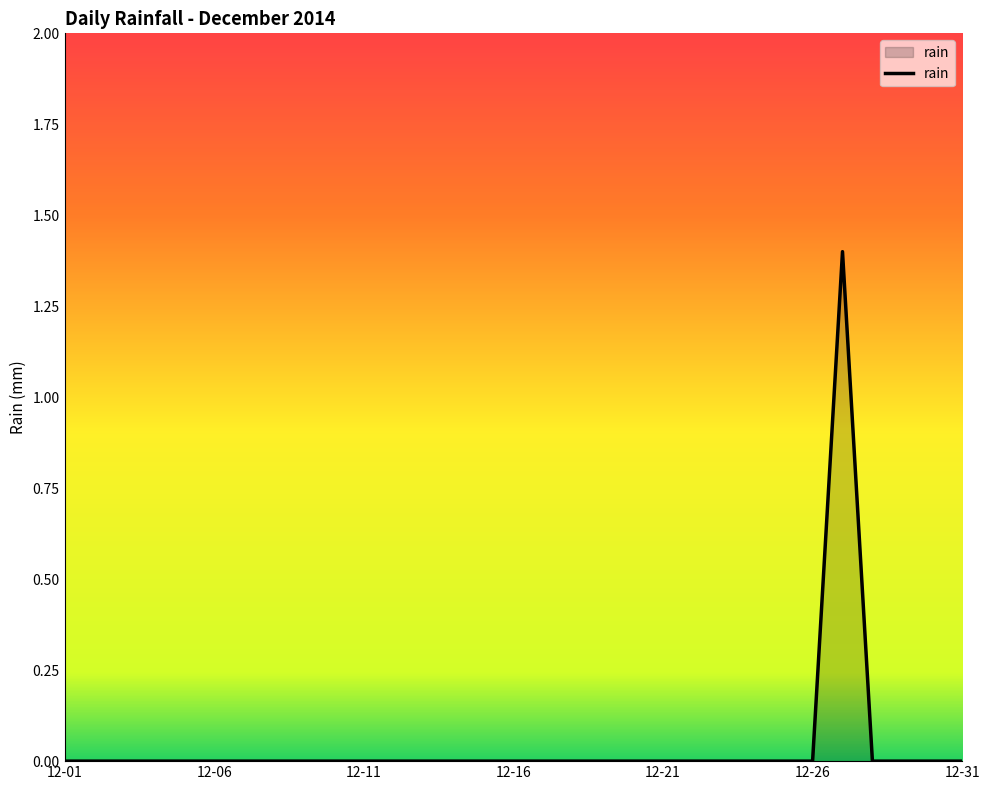

What is the maximum value shown in the chart?

1.4